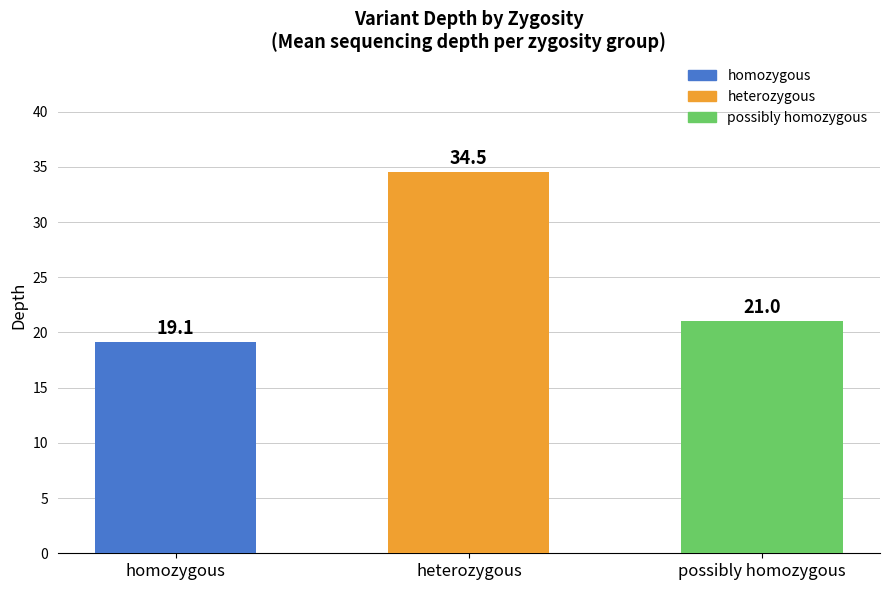

Rank the categories by value from highest to lowest.

heterozygous, possibly homozygous, homozygous